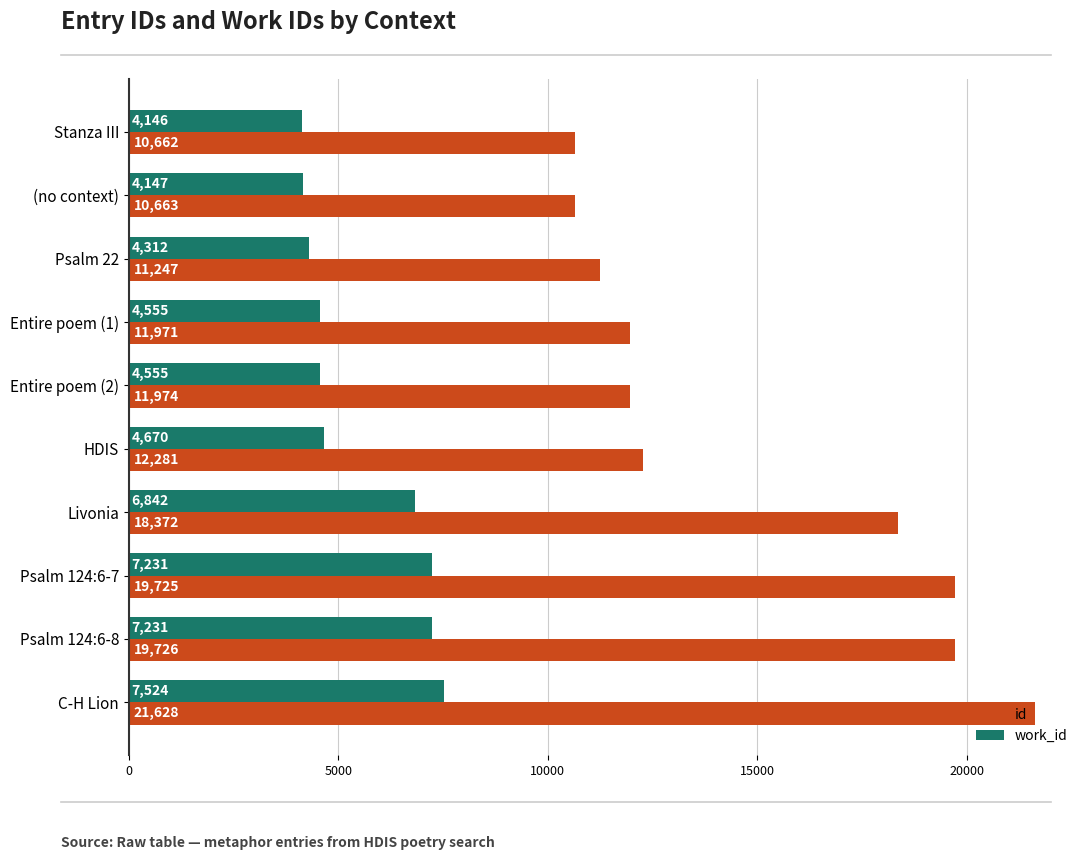

What is the difference between the second highest and minimum values in the id series?

9064